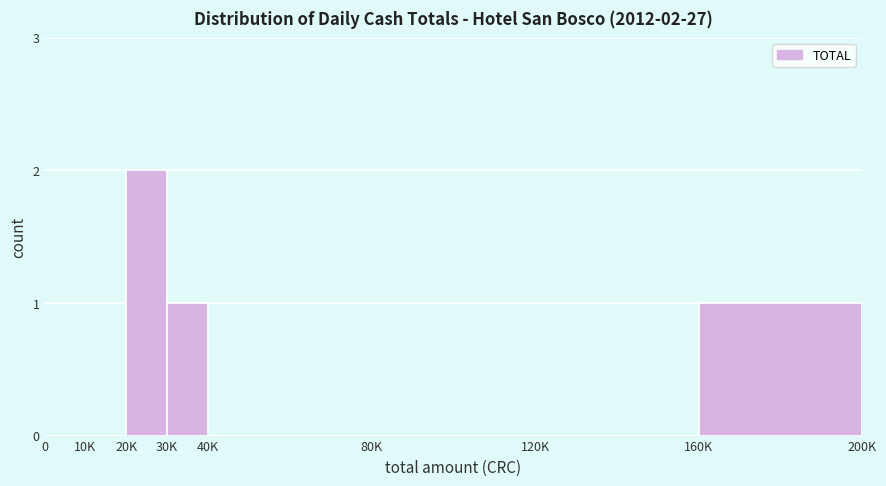

Reading left to right, what are all the values shown in this chart?

0=0	10K=0	20K=2	30K=1	40K=0	80K=0	120K=0	160K=1